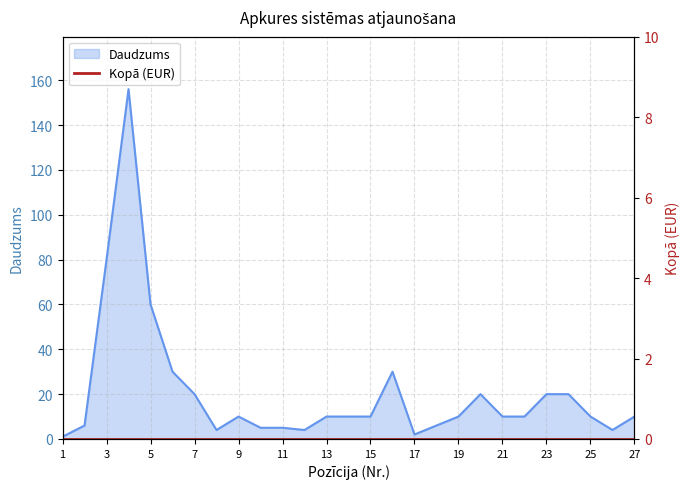

Does the chart have visible grid lines?

Yes